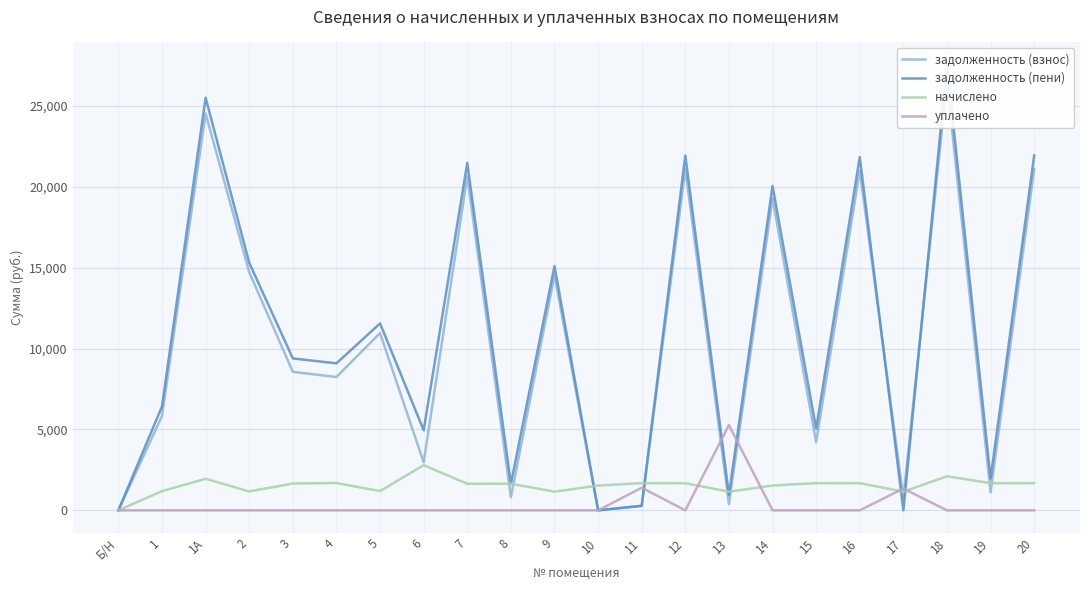

Where do уплачено and начислено first cross each other?

12 and 13